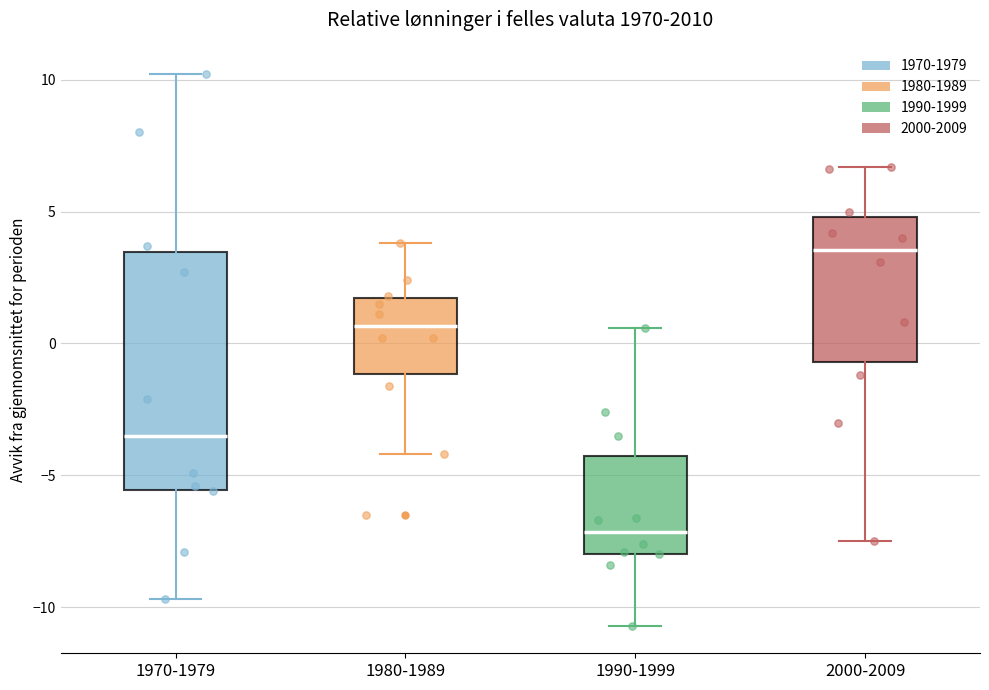

Which box has the highest median line?

2000-2009